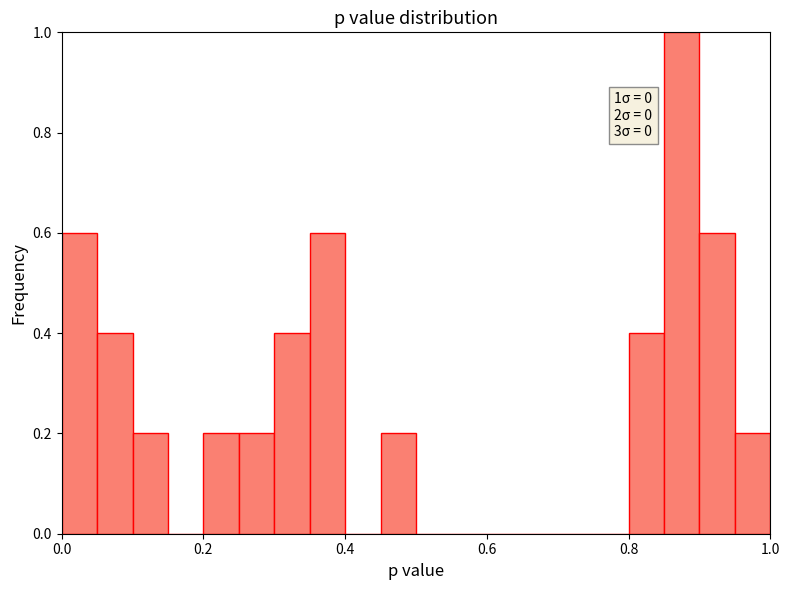

Read against the x-axis, roughly where is the centre of the tallest bar?

0.88